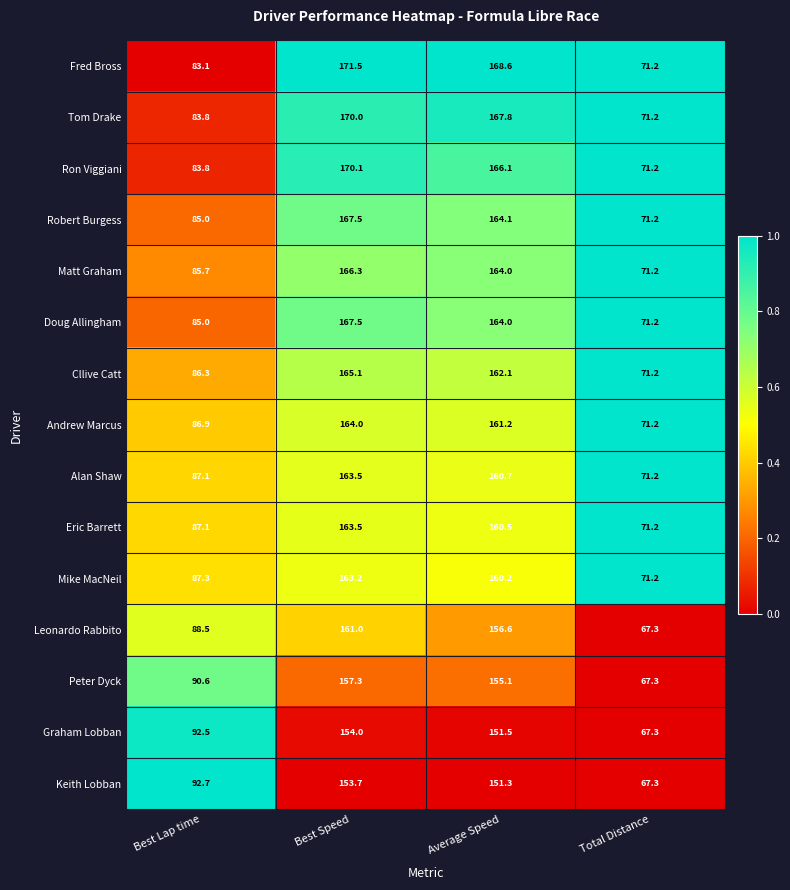

What is the difference between the highest and lowest values at Total Distance?

3.9